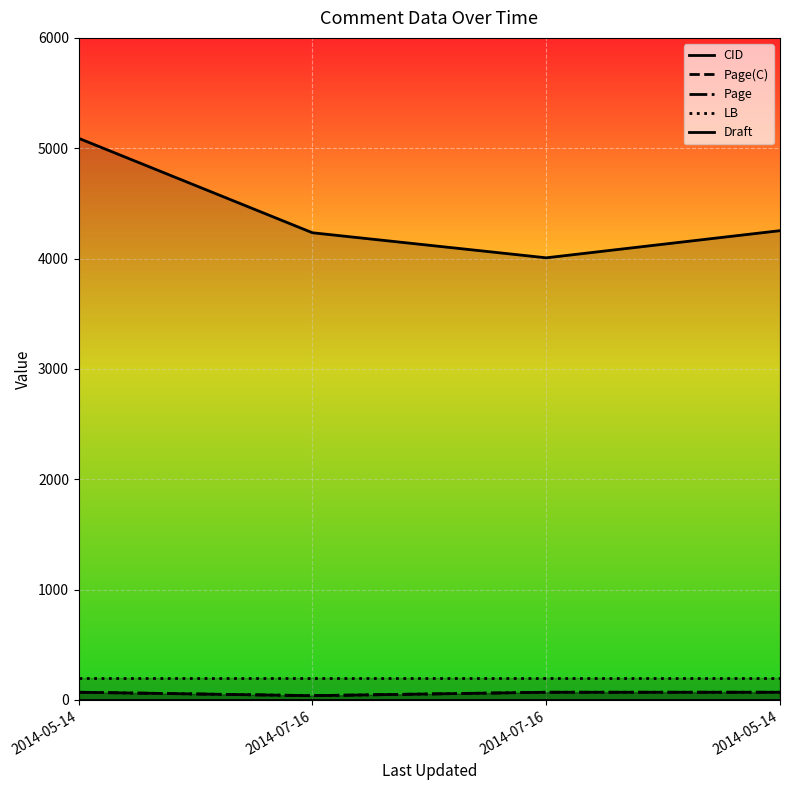

What are all the series names shown in the legend?

CID, Page(C), Page, LB, Draft